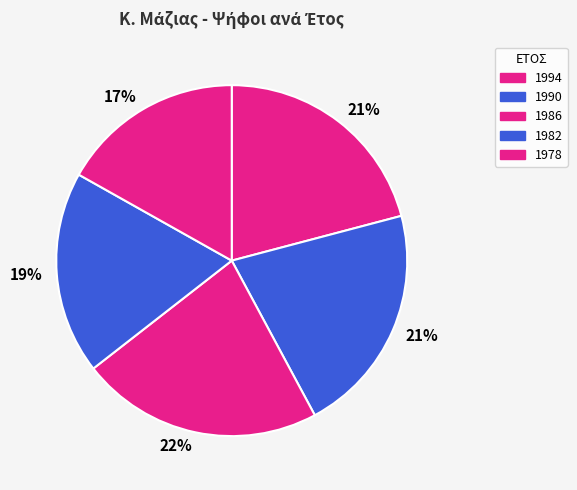

Which slice is the smallest?

ΓΚΑΡΑΜΕΤΣΙΟΣ 1978